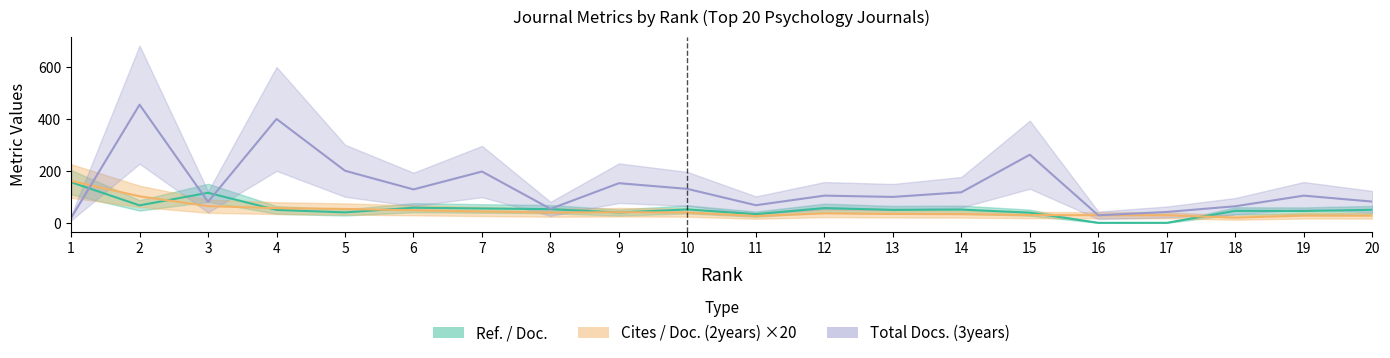

At which label is Total Docs. (3years) closest to 237?

15